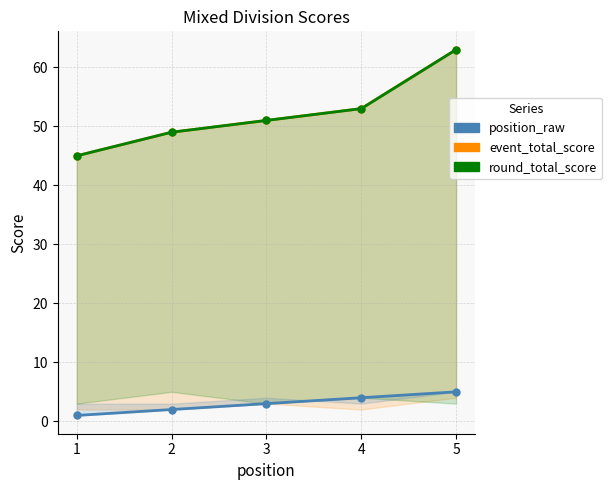

What value does the event_total_score series have at 5, to the nearest 5?

65